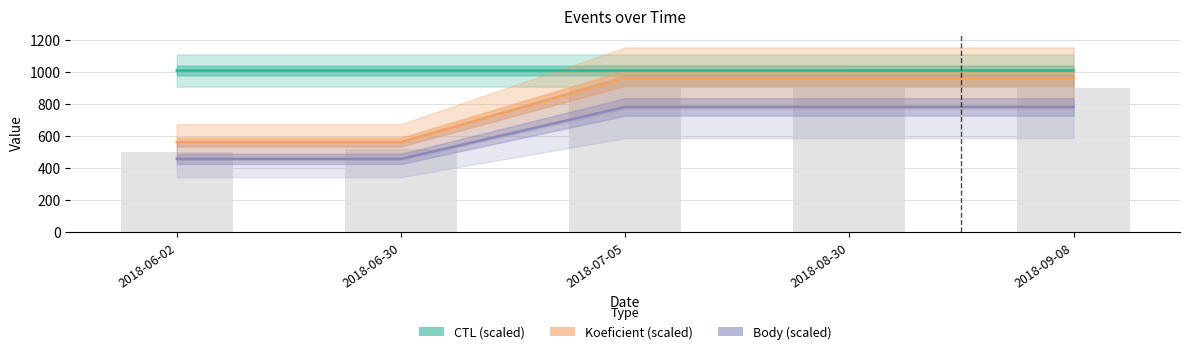

What is the maximum value for CTL (scaled)?

1007.4